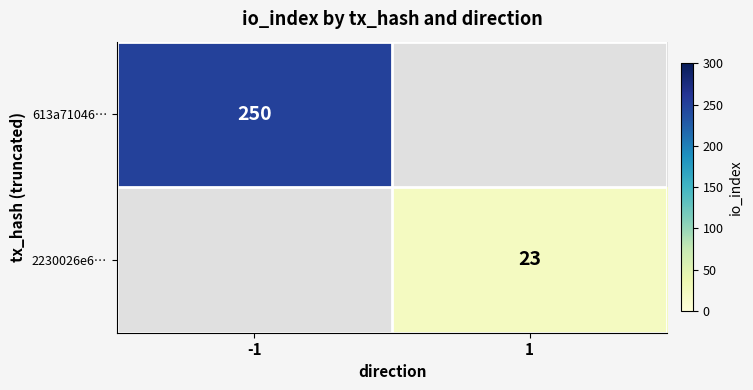

True or false: 613a71046… has a value of 104 at -1.

False